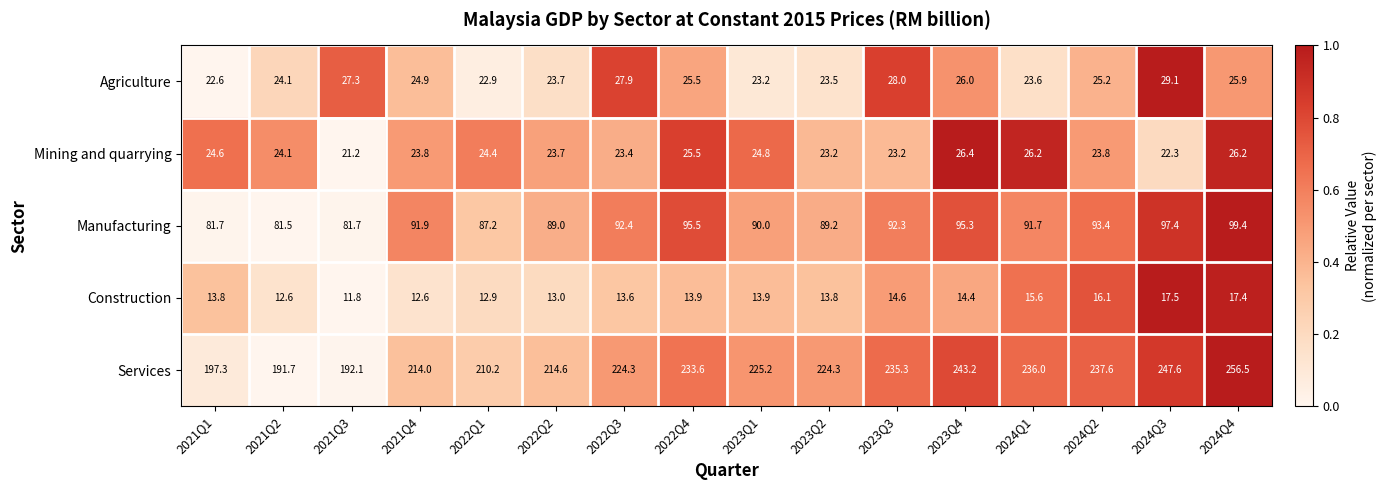

How many series are shown in this chart?

5